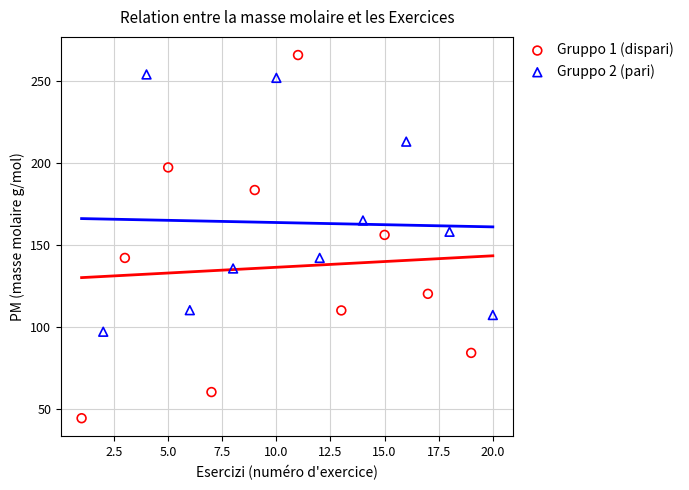

Which series contains the highest Y value?

Gruppo 1 (dispari)